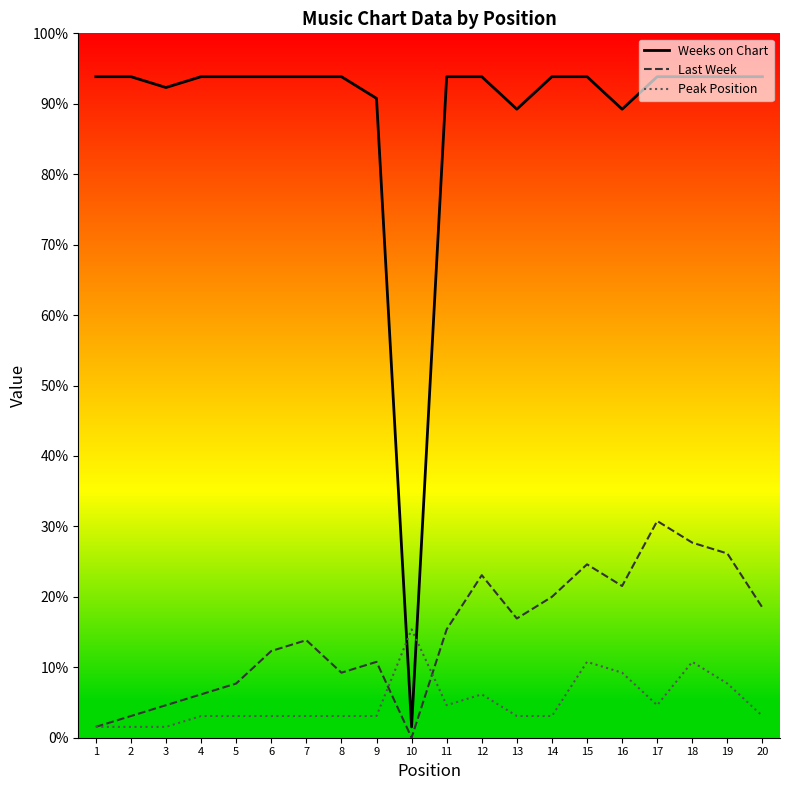

What is the value of the Last Week point at the 8th from the left?

6